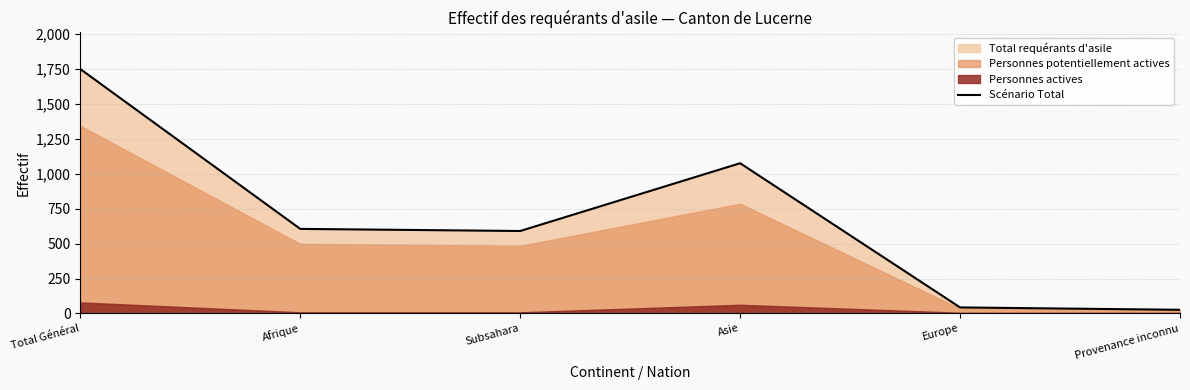

How many lines are shown in the chart?

1